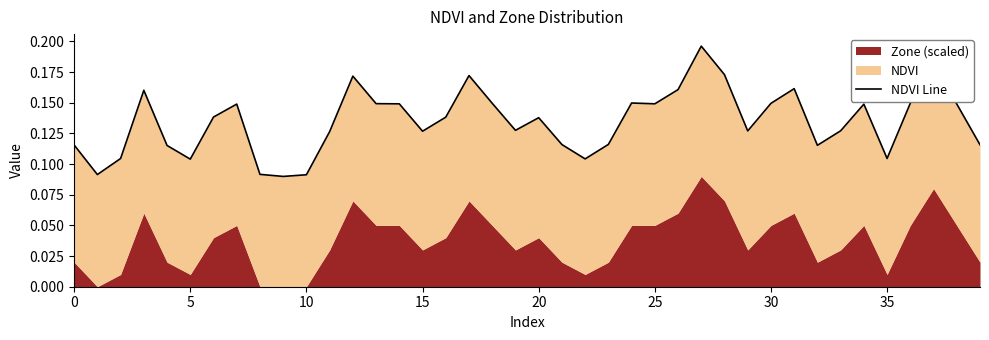

Which label corresponds to the smallest value in the chart?

9